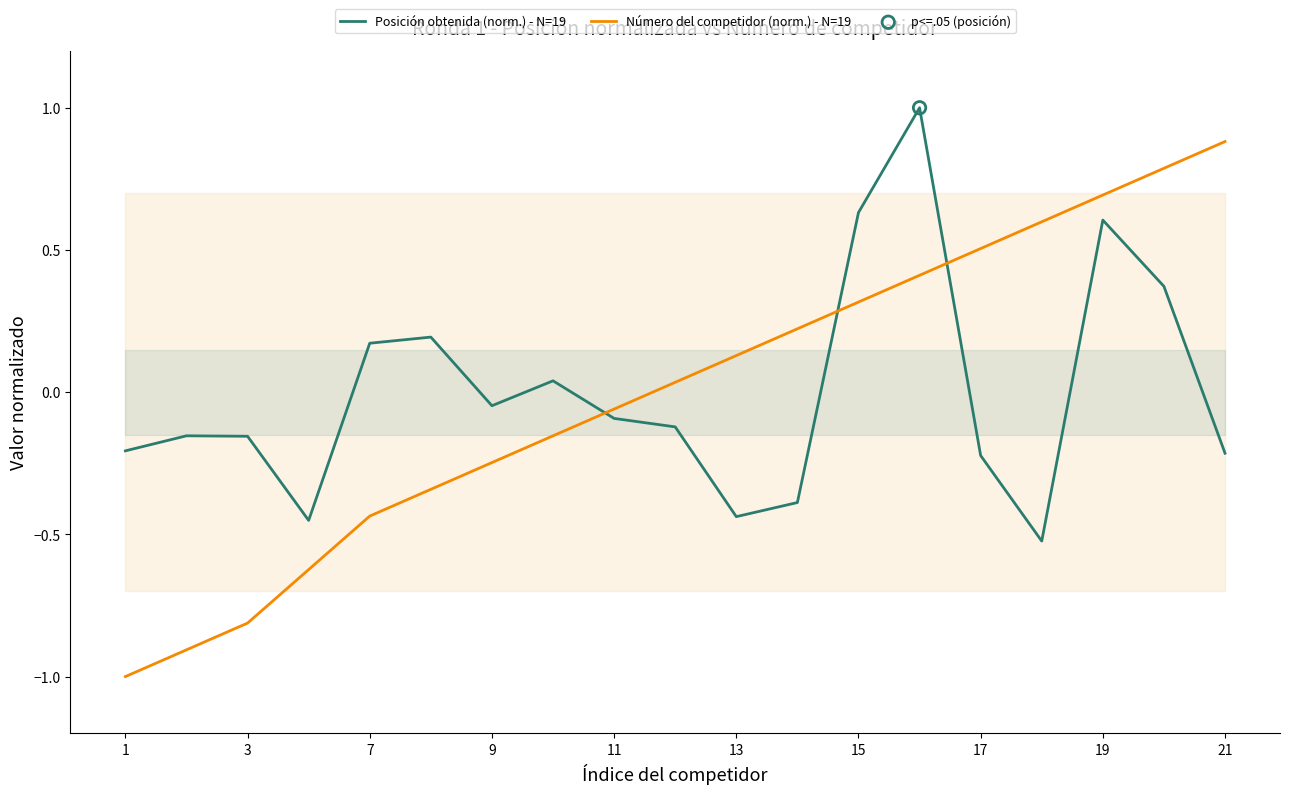

What are all the series names shown in the legend?

Posición obtenida (norm.) - N=19, Número del competidor (norm.) - N=19